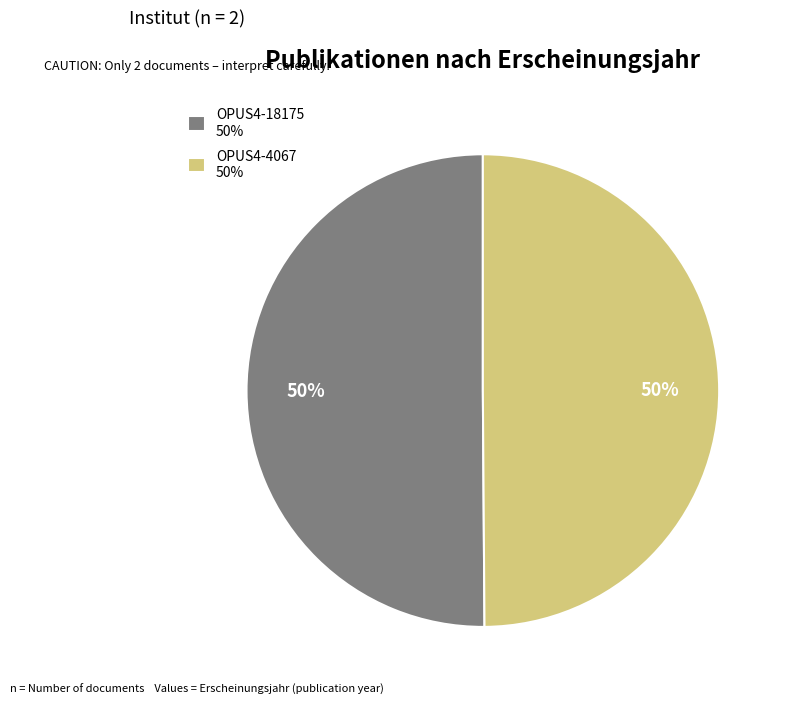

Is the sum of OPUS4-18175 50% and OPUS4-4067 50% greater than half?

Yes